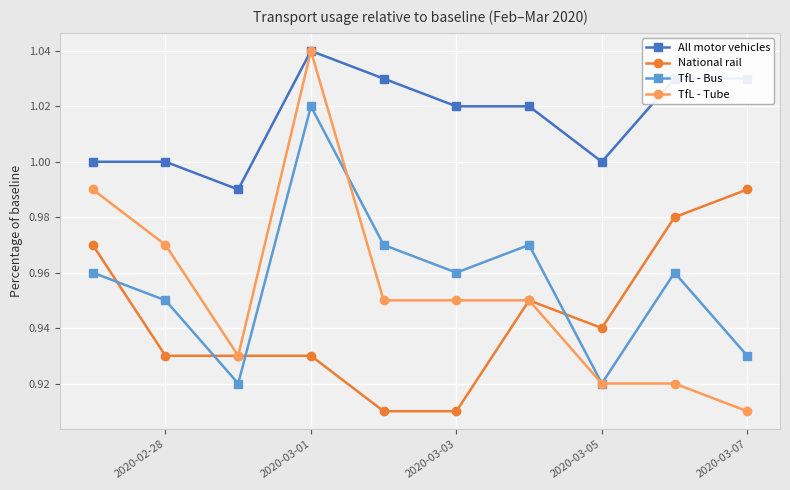

At how many categories does at least one series exceed 0?

10